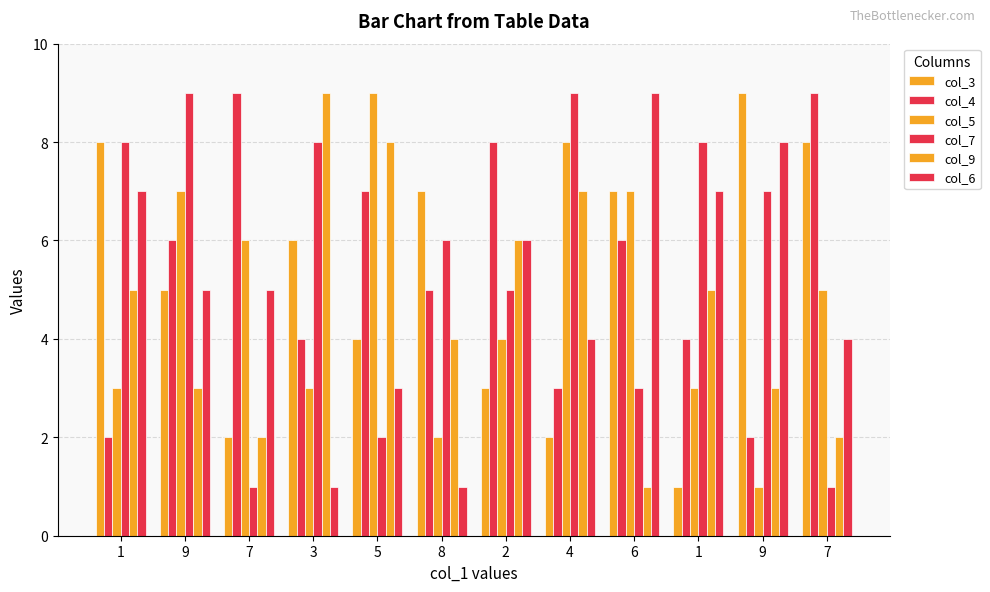

How many values in the col_4 series are below 6?

6